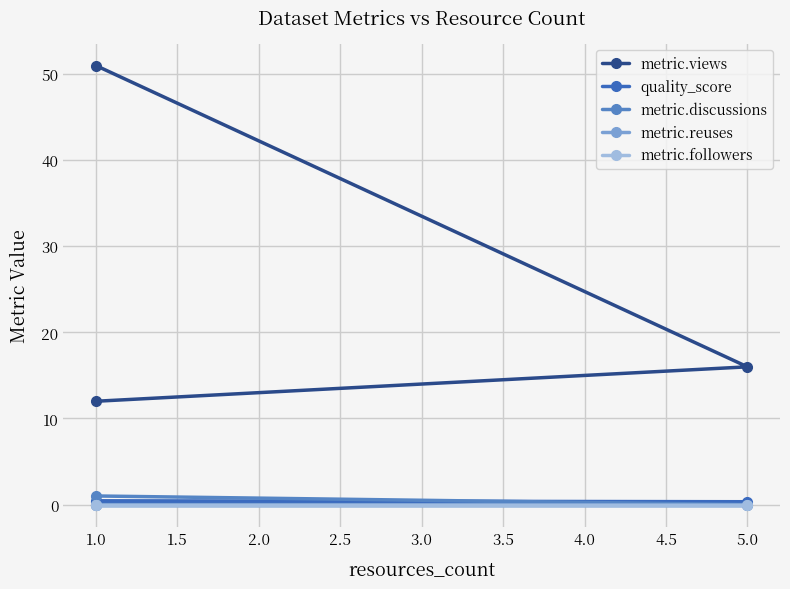

Count the metric.discussions values in the range 0 to 1.

3